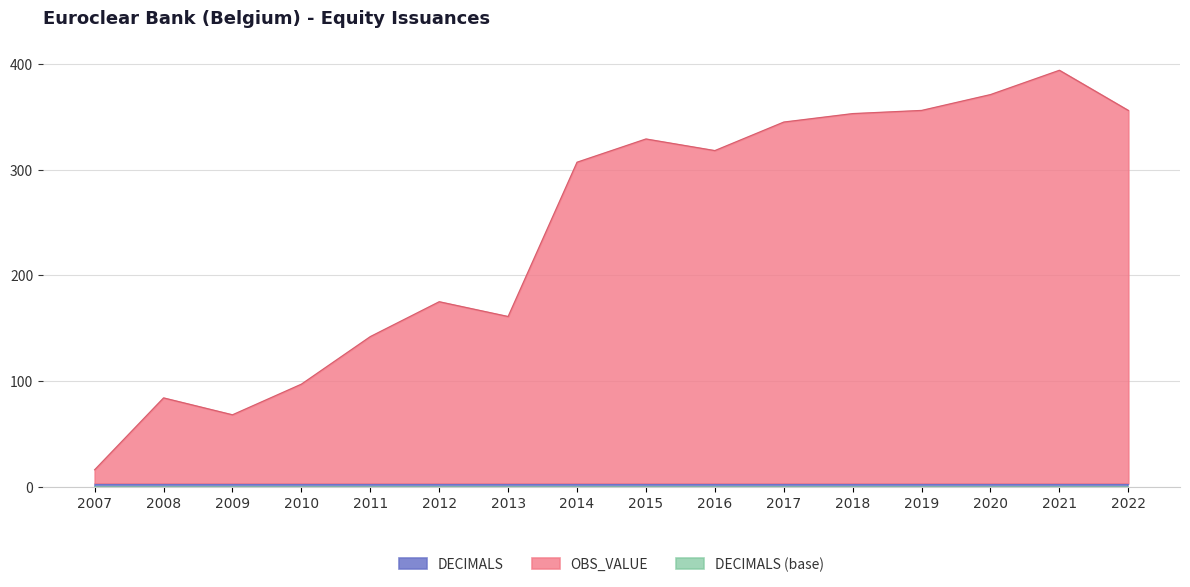

The OBS_VALUE series shows 345 at 2017. True or false?

True